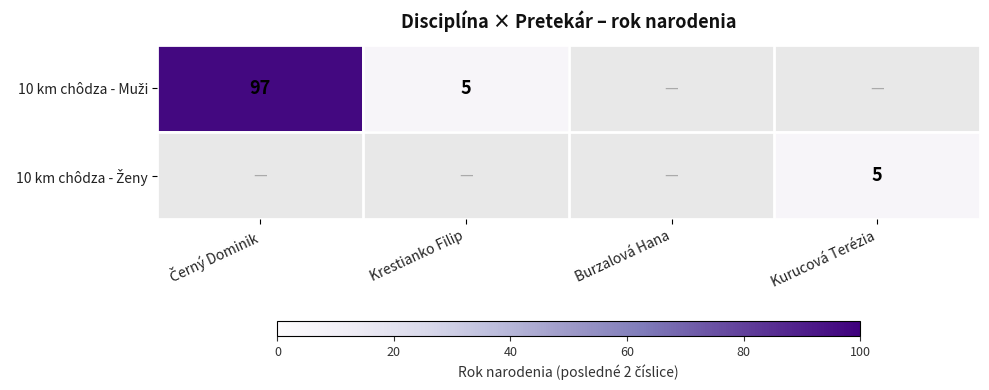

Which label corresponds to the smallest value in the chart?

Krestianko Filip